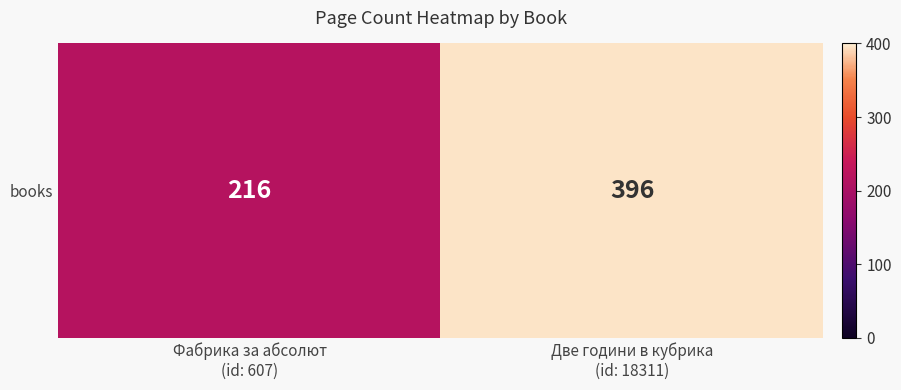

List the labels in order of value, smallest first.

Фабрика за абсолют
(id: 607), Две години в кубрика
(id: 18311)